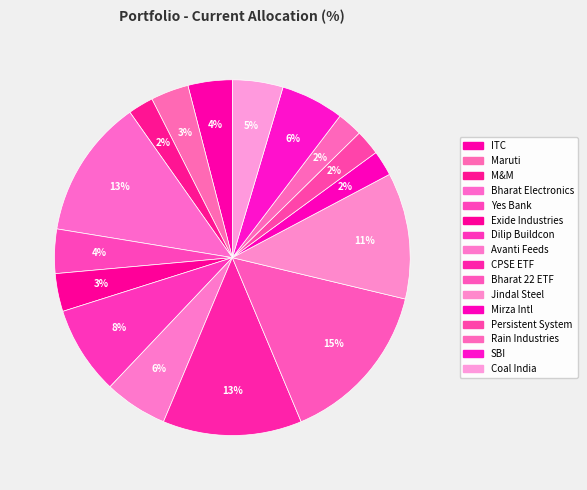

How many slices are in this pie chart?

16